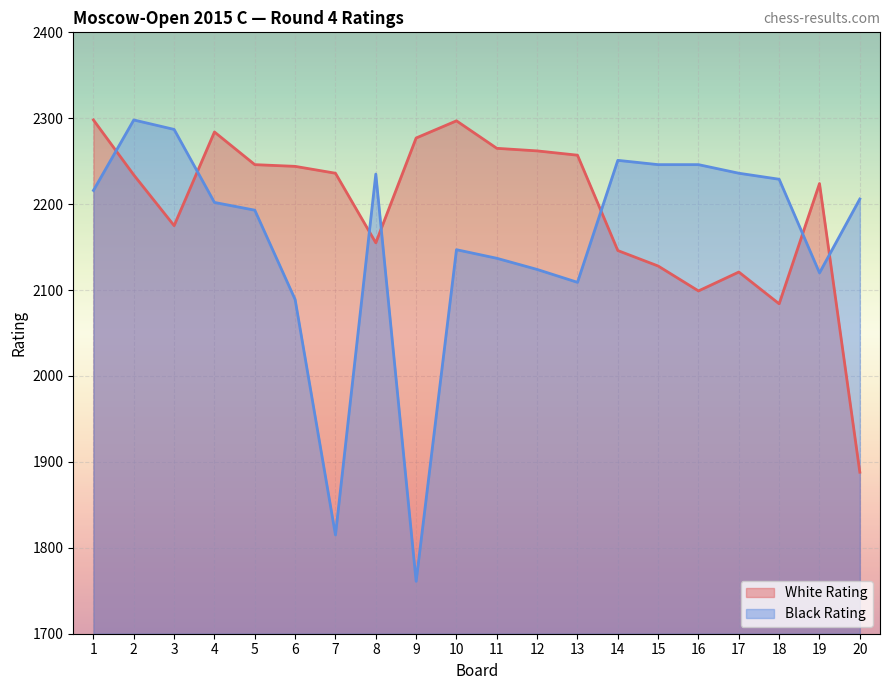

How many data points in Black Rating are above 2206?

9